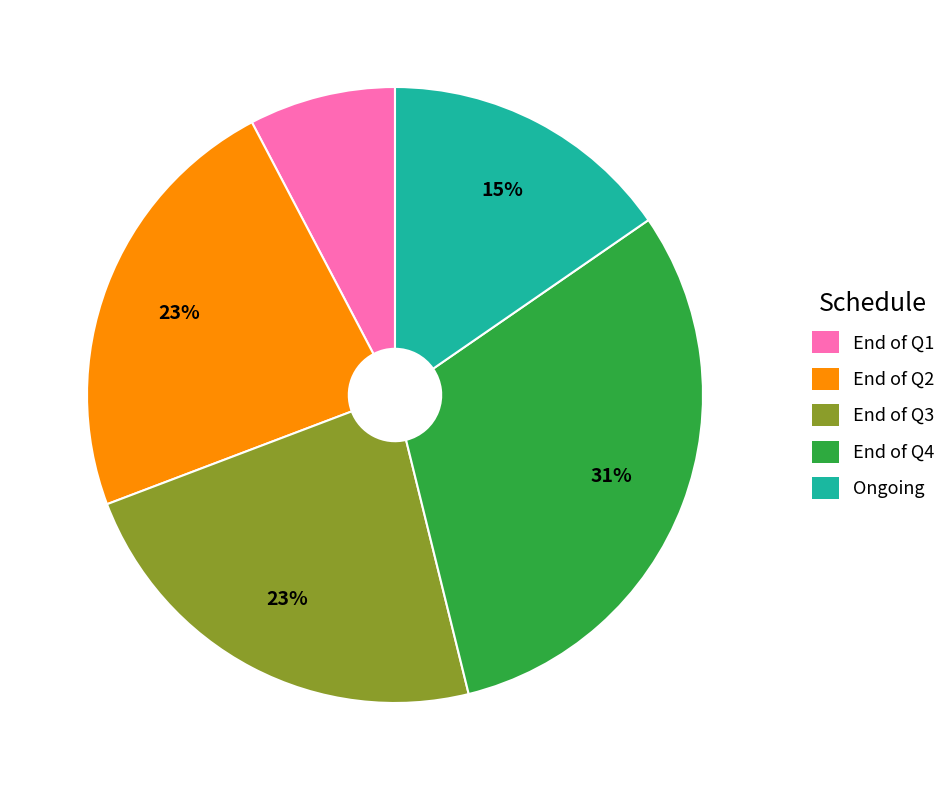

To the nearest percent, what is the combined percentage of End of Q1 and Ongoing?

23%